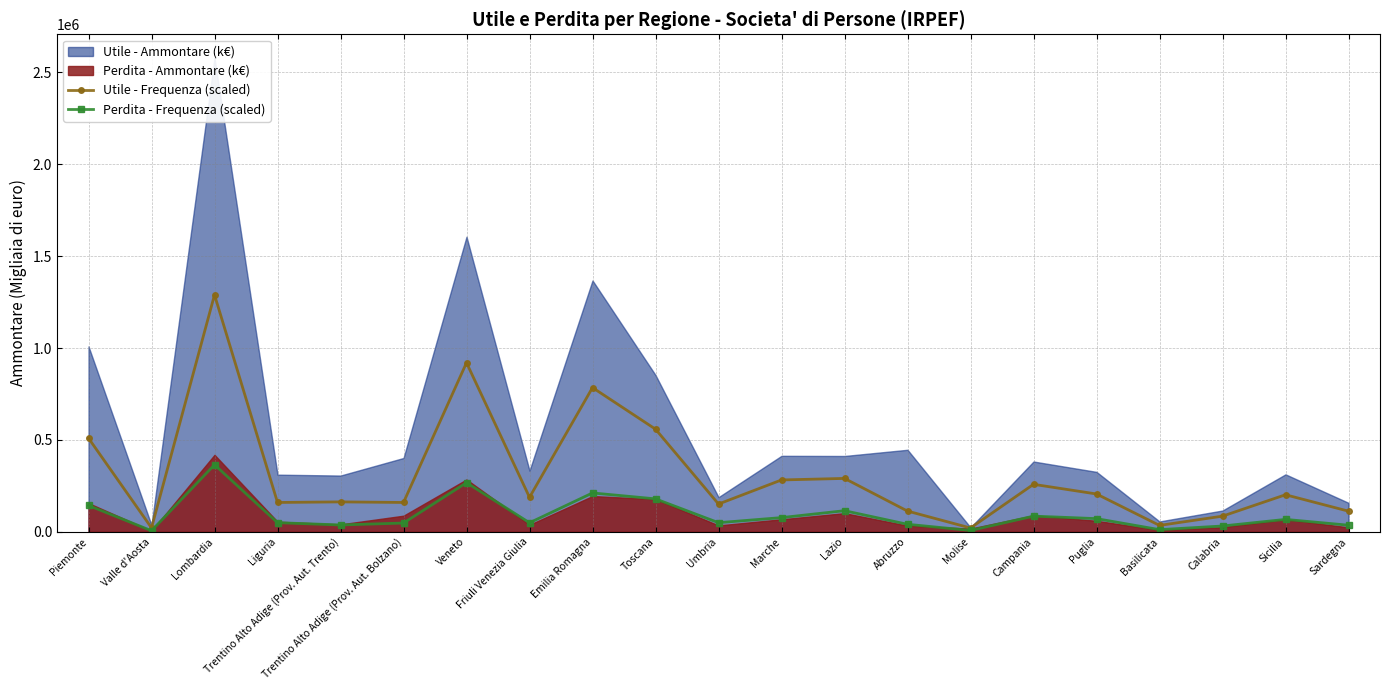

Read the Perdita - Frequenza (scaled) value at Lombardia.

364782.5